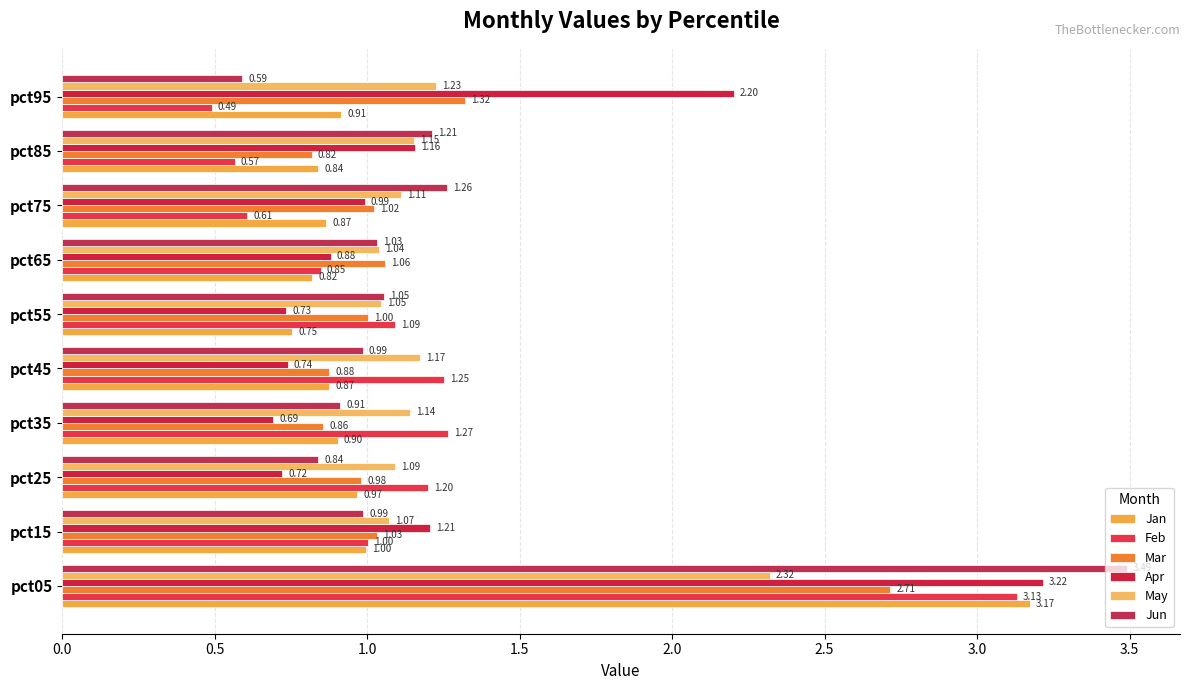

At how many categories does at least one series exceed 1?

10